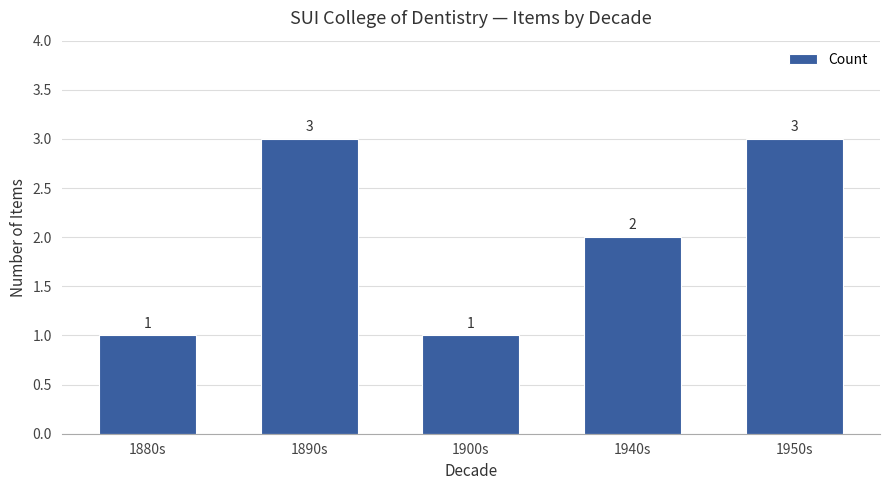

Reading right to left, transcribe all the data shown in this chart.

1950s=3	1940s=2	1900s=1	1890s=3	1880s=1